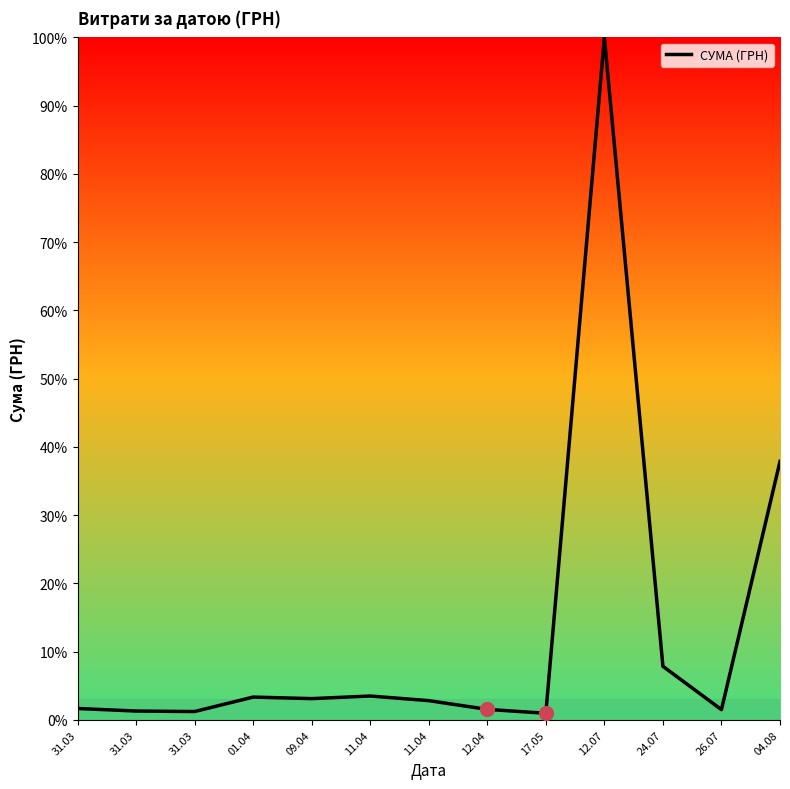

Which has a higher value, 31.03 or 11.04?

11.04